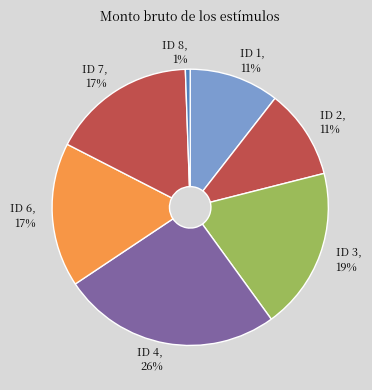

Which slice is the smallest?

ID 8